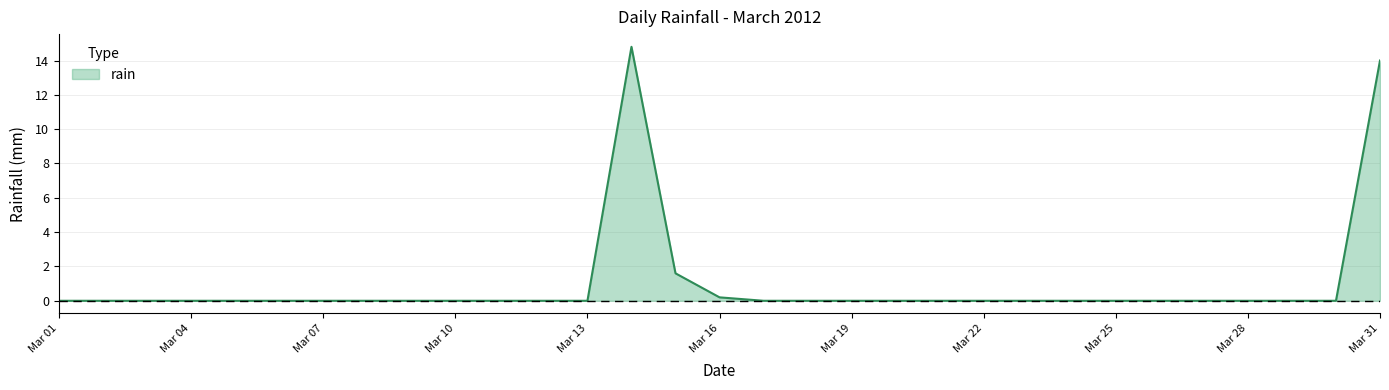

What is the difference between the maximum and minimum values?

14.8